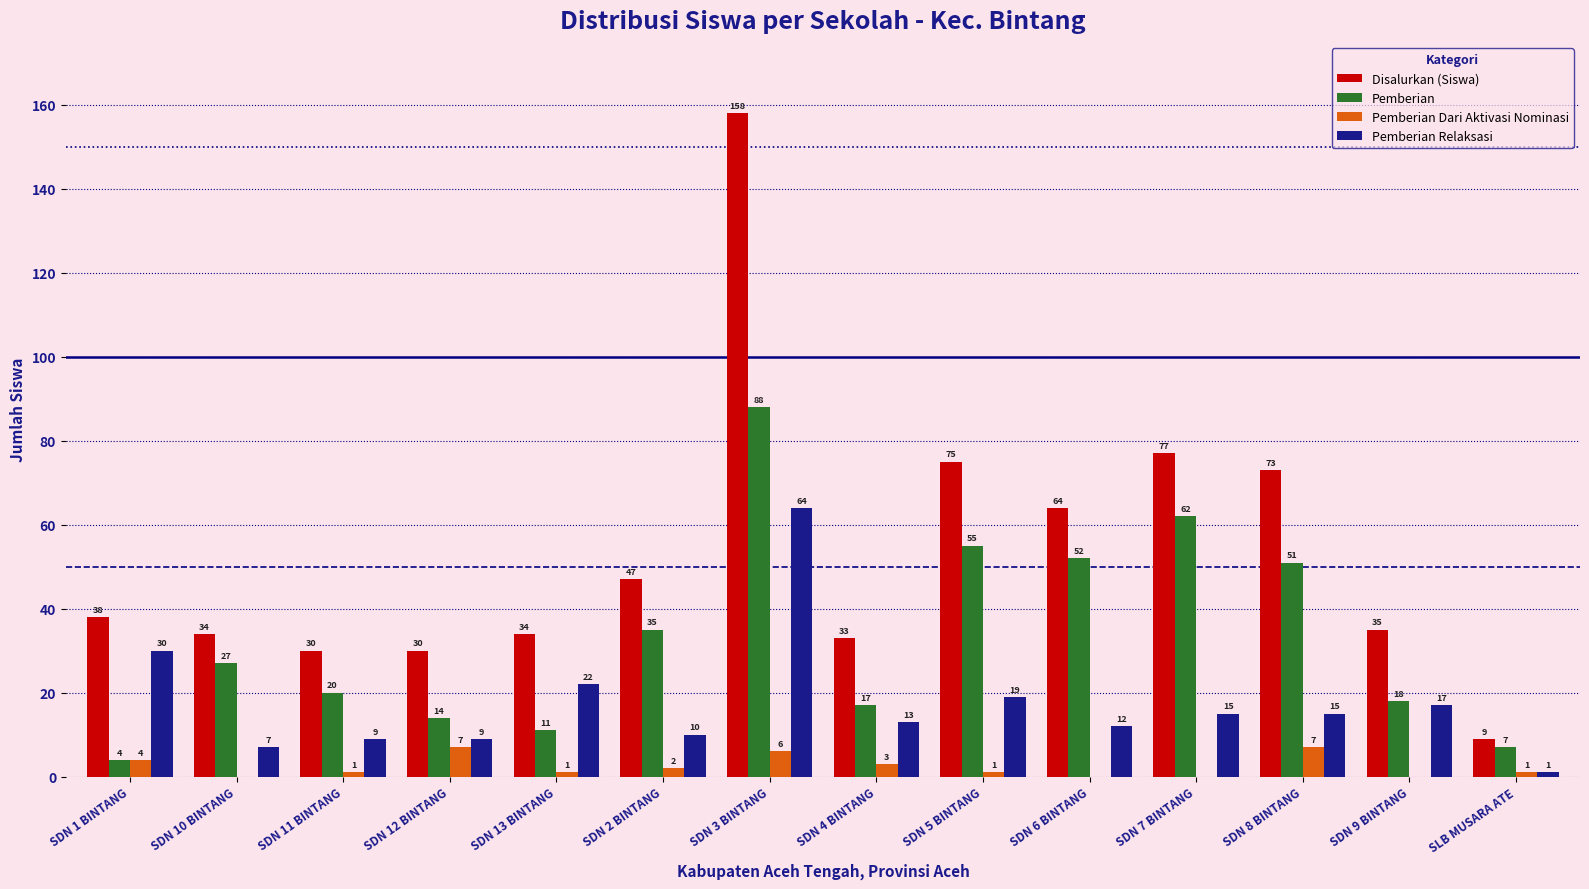

At which label does Pemberian Relaksasi reach its peak?

SDN 3 BINTANG